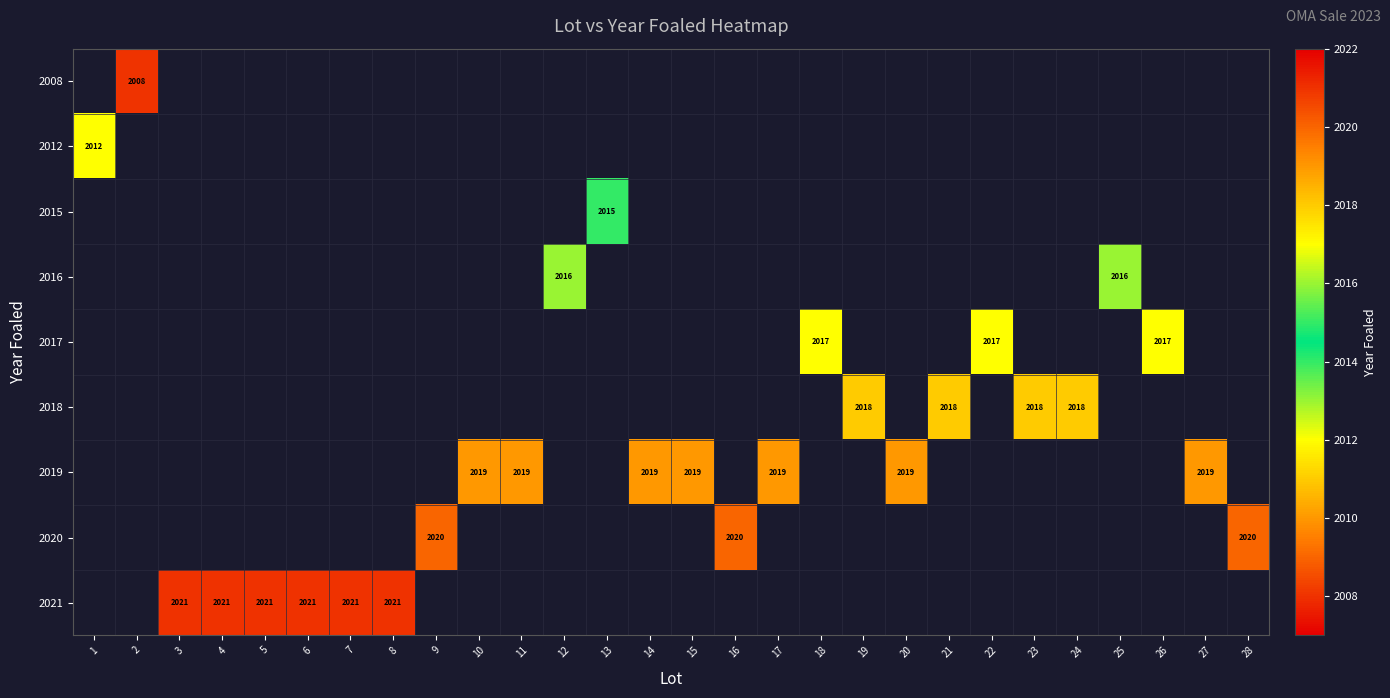

How many data points does each series have?

28